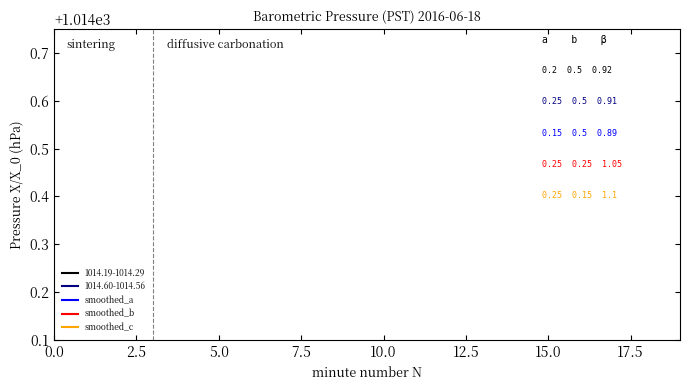

The value of smoothed_c at 19 is 1.3. True or false?

False